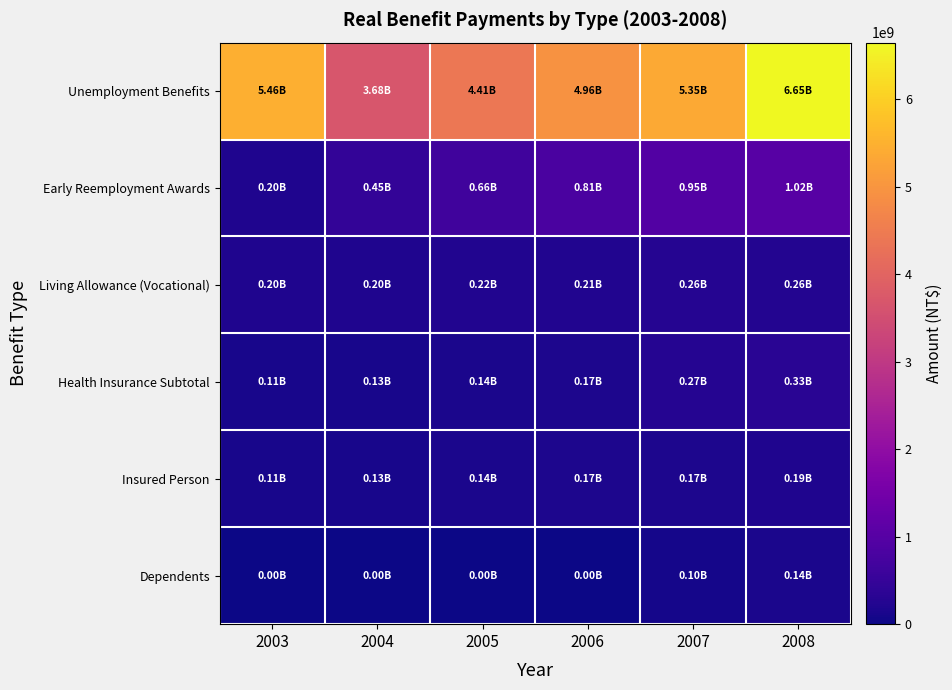

Reading left to right, list all the values displayed in this chart.

Unemployment Benefits: 2003=5458734264	2004=3680157590	2005=4406323808	2006=4957930167	2007=5353019405	2008=6645870726
Early Reemployment Awards: 2003=195215100	2004=447001120	2005=656359892	2006=808234466	2007=953158234	2008=1015567967
Living Allowance (Vocational): 2003=203770458	2004=202697220	2005=219324231	2006=213637645	2007=261427283	2008=255052835
Health Insurance Subtotal: 2003=114905625	2004=128121958	2005=141481291	2006=171928416	2007=269946742	2008=327351296
Insured Person: 2003=114905625	2004=128121958	2005=141481291	2006=171928416	2007=174085847	2008=190370187
Dependents: 2003=0	2004=0	2005=0	2006=0	2007=95860895	2008=136981109